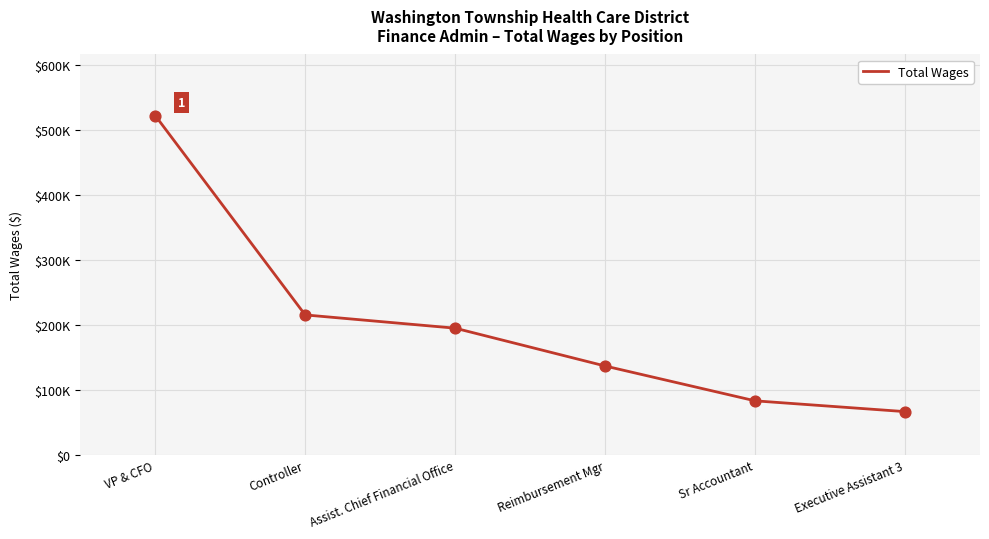

Which has a higher value, Assist. Chief Financial Office or VP & CFO?

VP & CFO